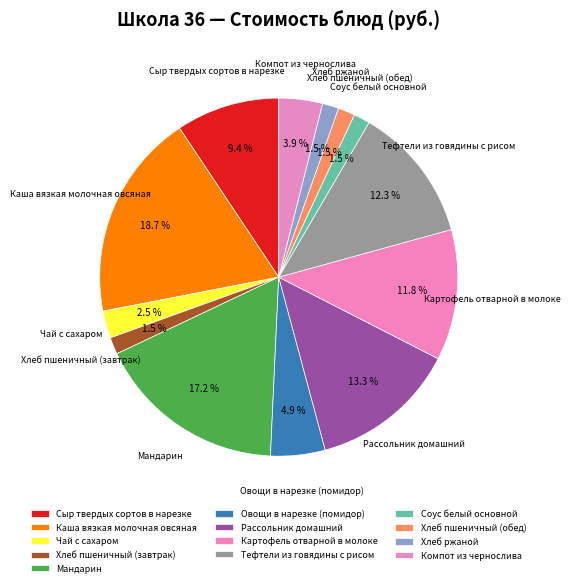

How many slices are in this pie chart?

13